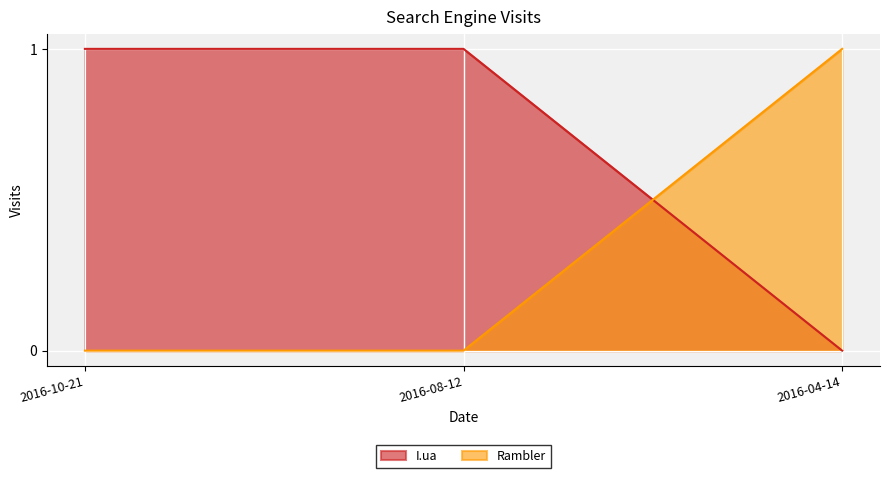

Between 2016-08-12 and 2016-04-14, which is larger?

2016-08-12